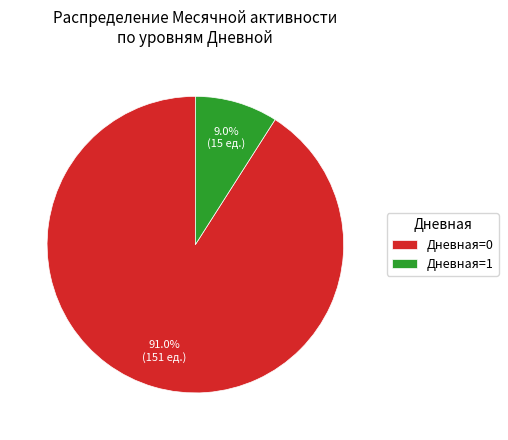

Combined, do Дневная=0 and Дневная=1 account for over 50%?

Yes